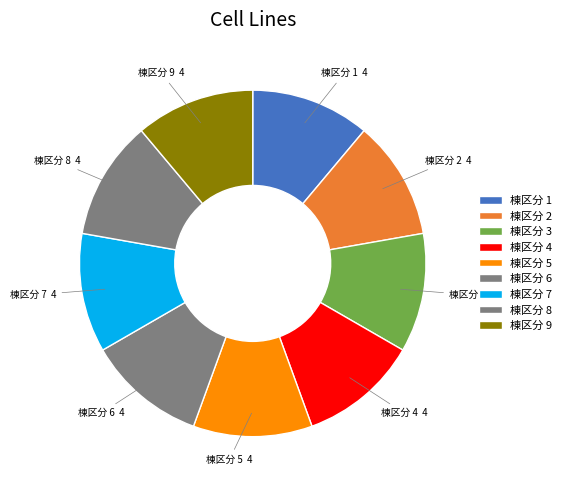

How many slices are in this pie chart?

9